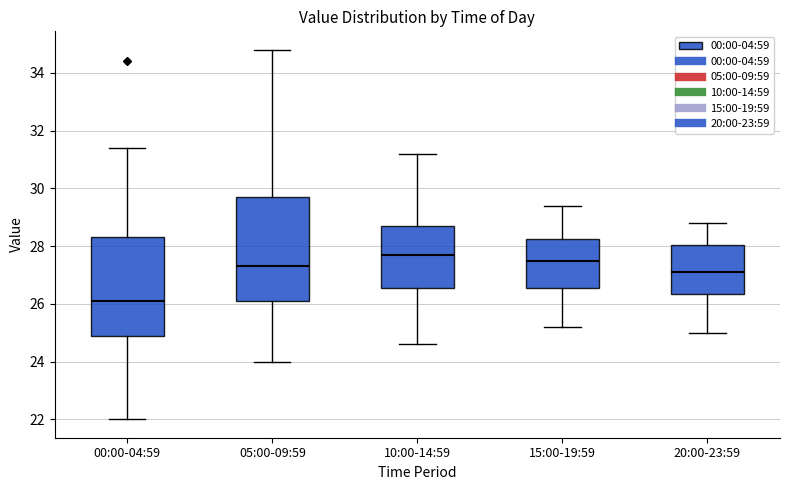

Where does the upper whisker of the box for 10:00-14:59 end on the y-axis? The values are not printed on the chart, so give them approximately, as read against the axis.

31.2